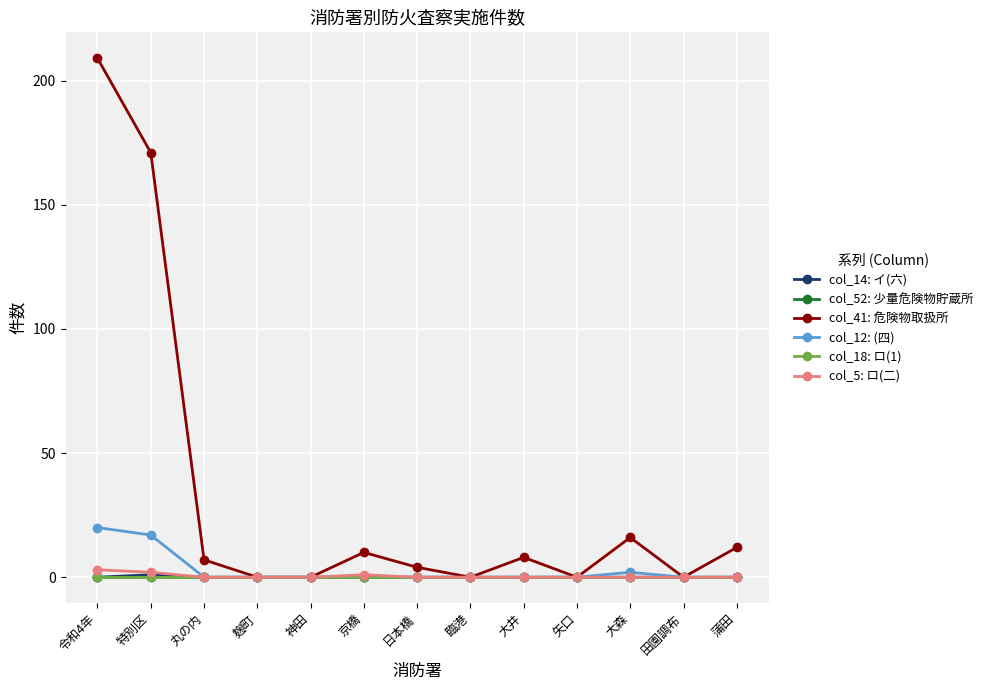

Is this an area chart (filled region under the line)?

No